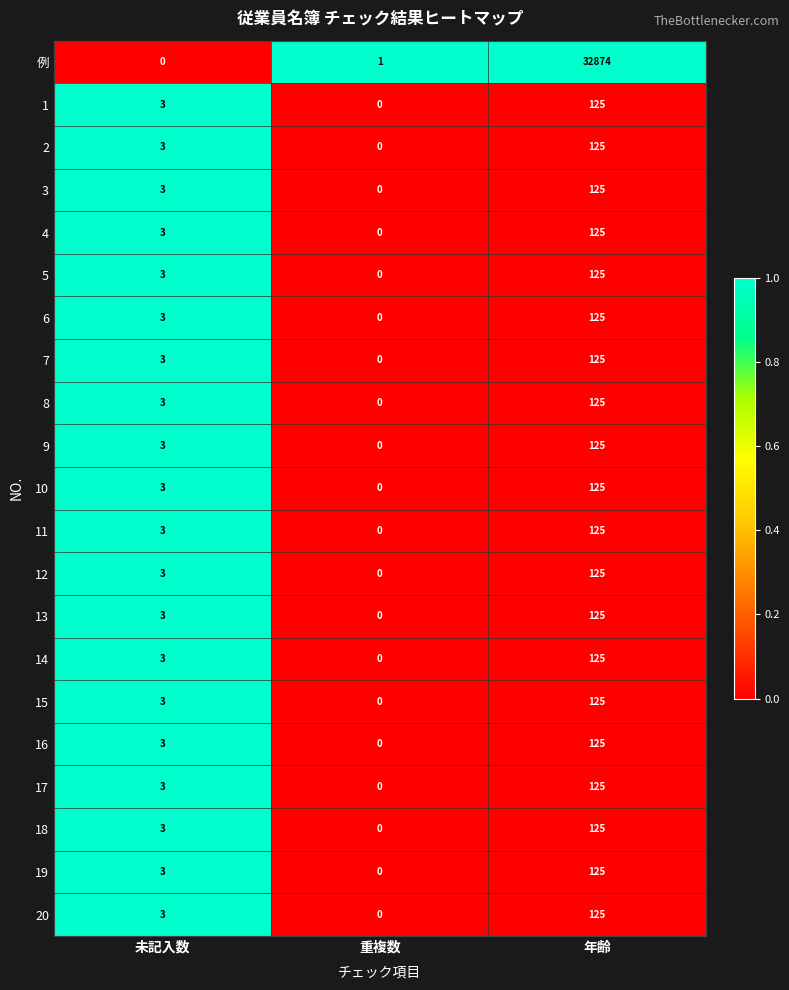

True or false: 16 has a value of 3 at 未記入数.

True